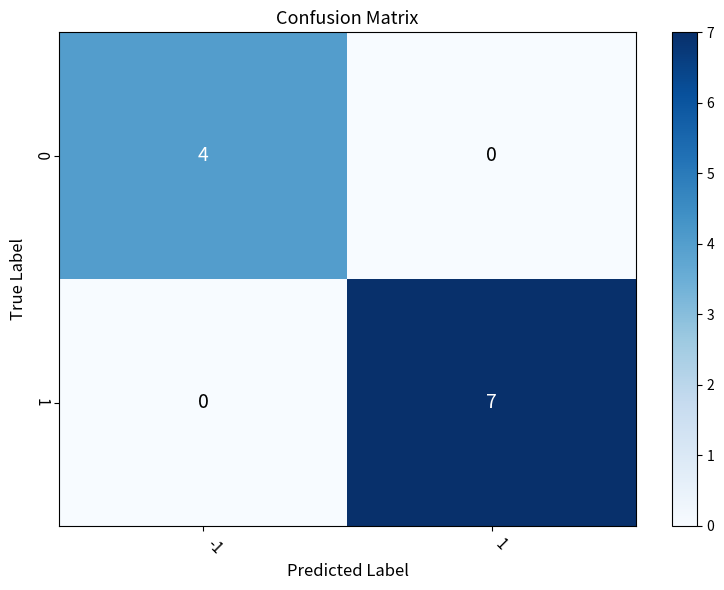

At -1, list the series in order from largest to smallest.

0, 1